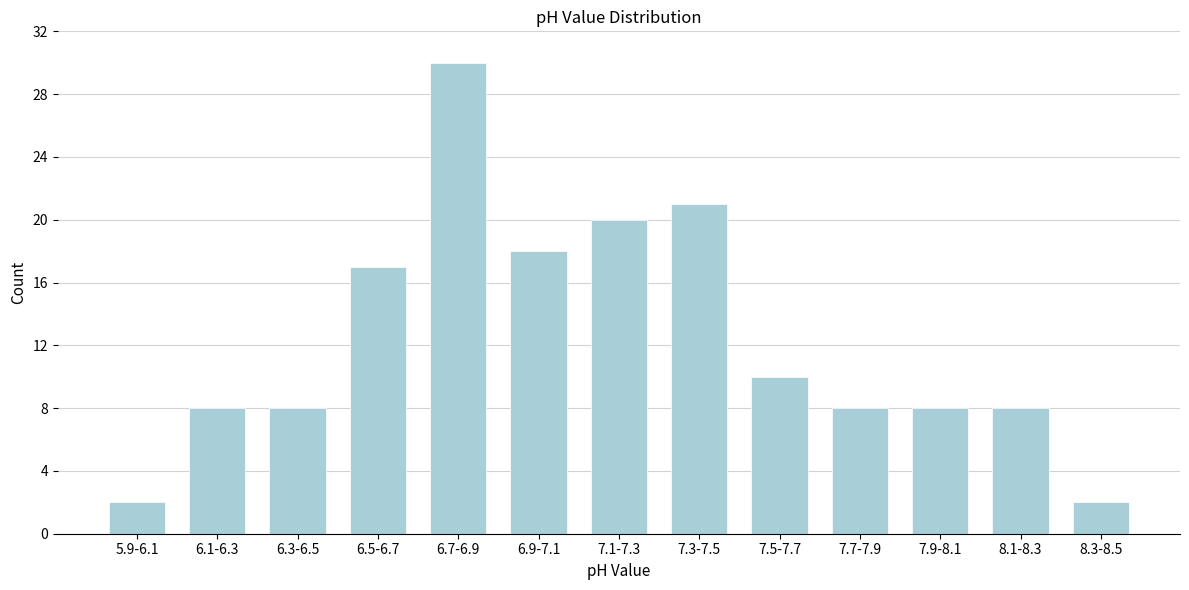

Reading left to right, list all the values displayed in this chart.

2	8	8	17	30	18	20	21	10	8	8	8	2